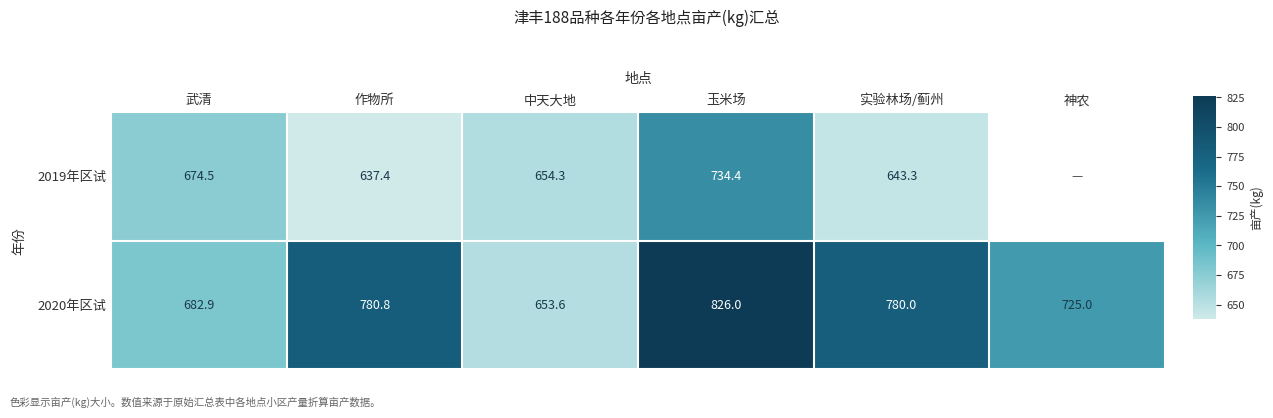

Which series changed the most between 作物所 and 玉米场?

2019年区试